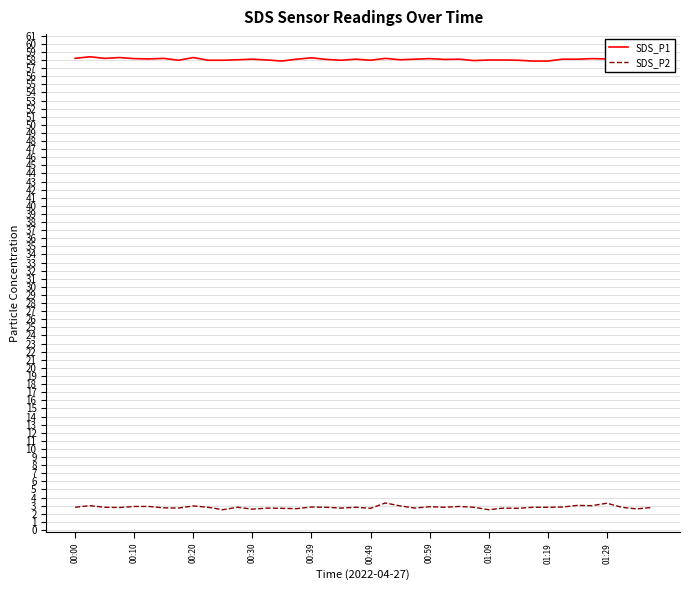

Rank the series by their maximum value, from lowest to highest.

SDS_P2, SDS_P1